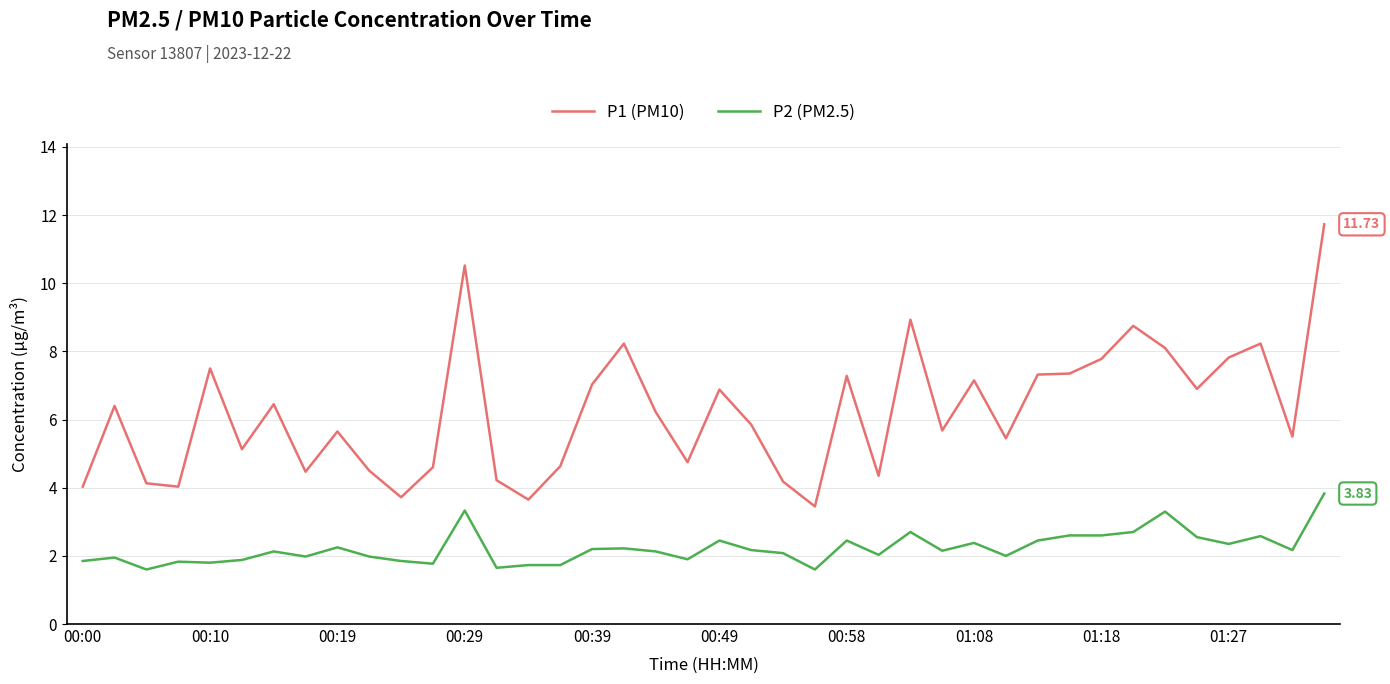

What is the maximum value for P2 (PM2.5)?

3.8